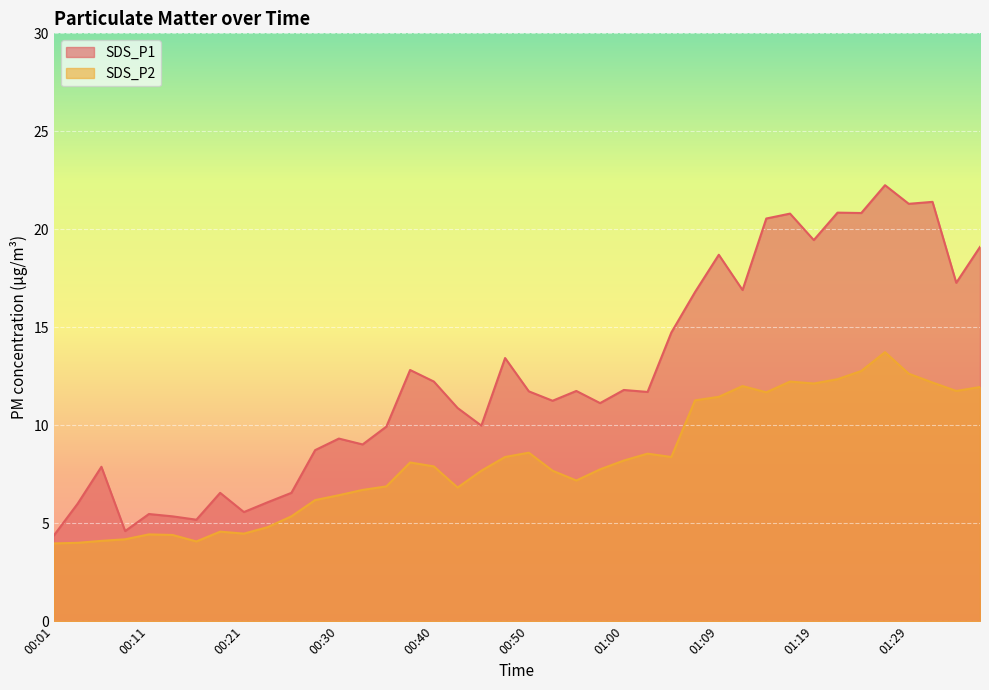

What is the sum of the SDS_P1 values at 00:55 and 00:43?

22.6